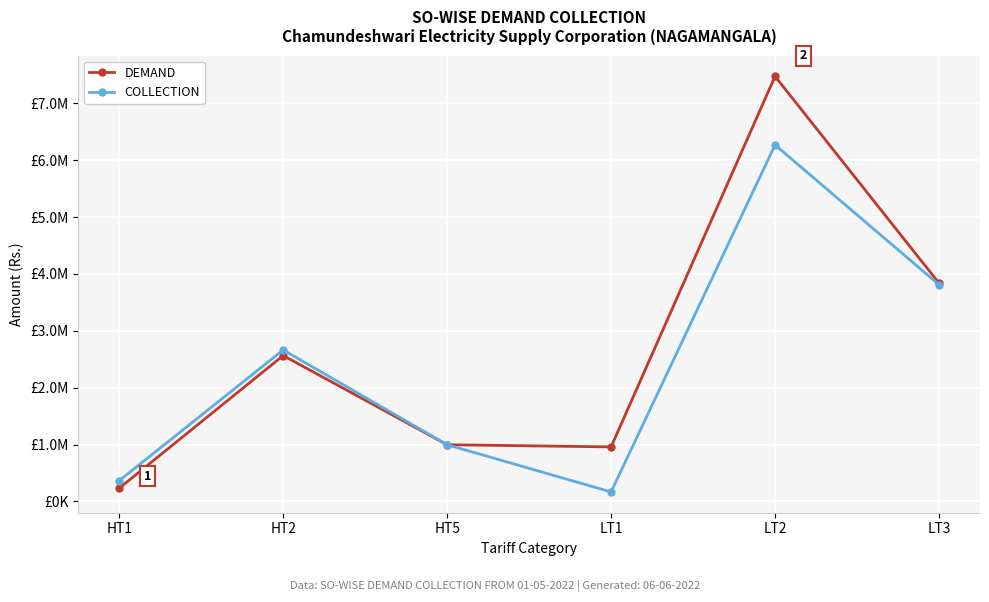

Does the chart have visible grid lines?

Yes